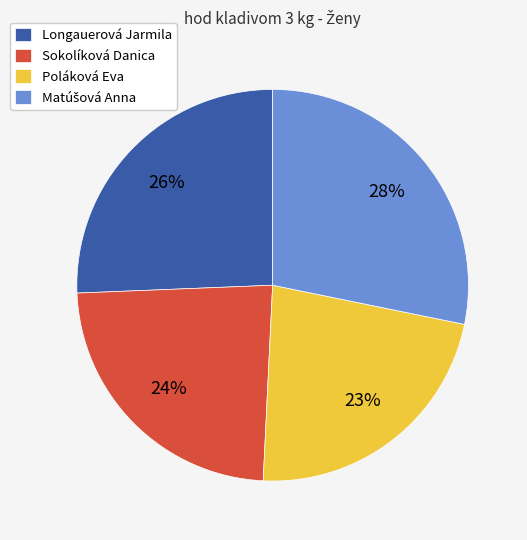

The Longauerová Jarmila slice represents 26% of the pie. True or false?

True